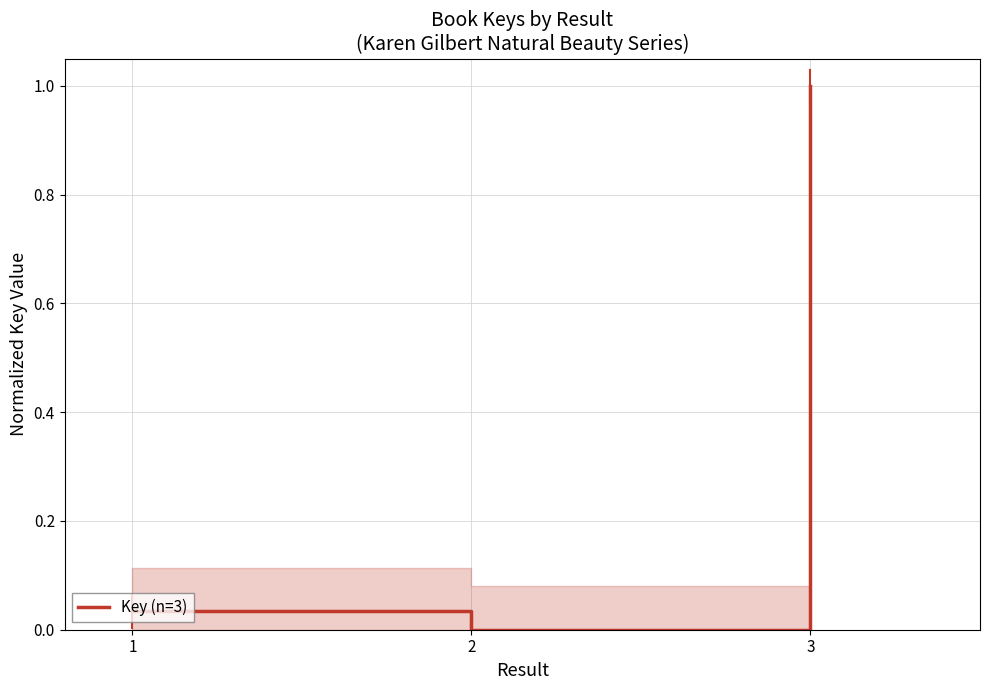

What is the sum of all values?

1.0